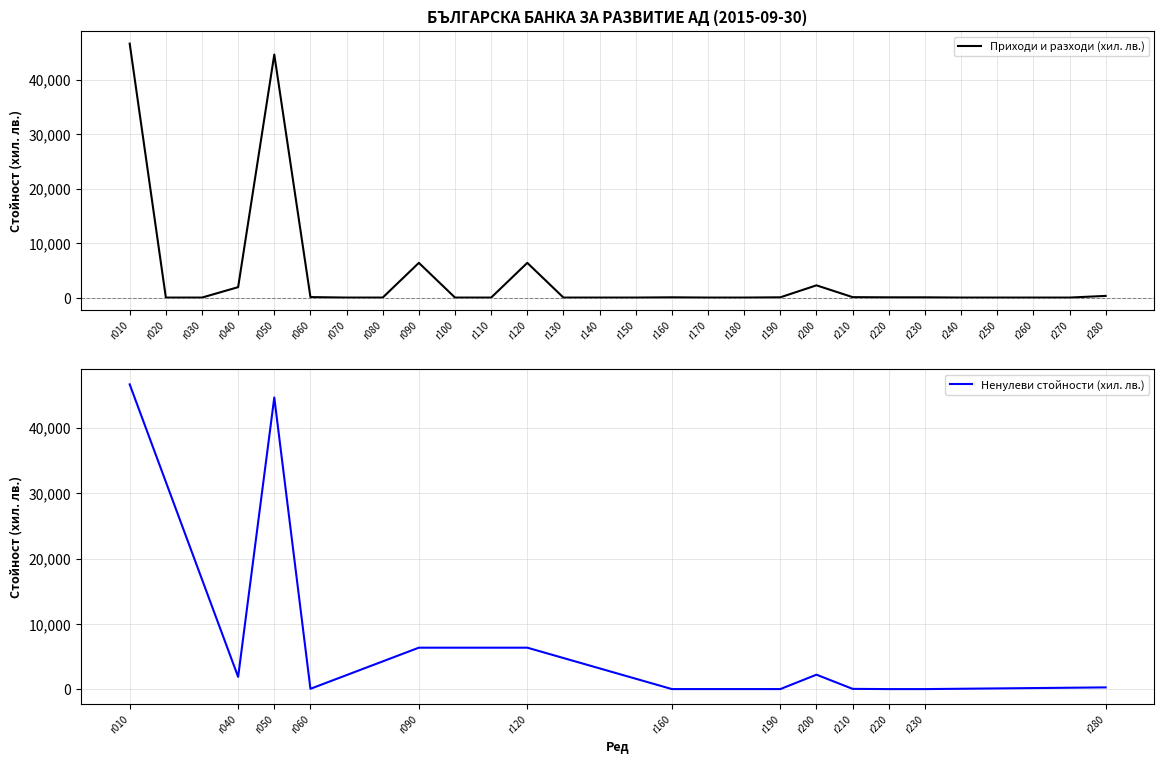

At which category does the chart reach its peak across all series?

r010